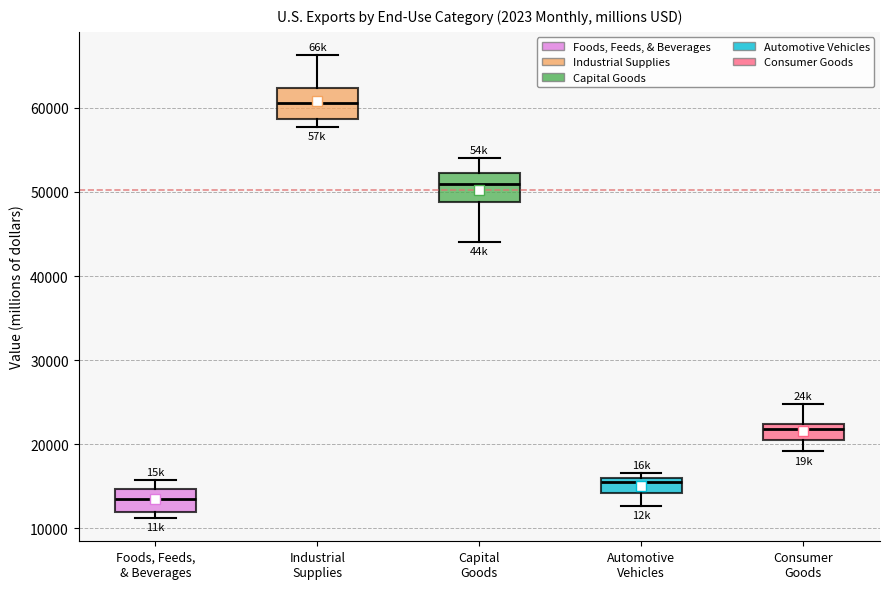

Reading left to right, transcribe this box plot: for each box, give where its median line is, the range the box spans, and where its two whiskers end, as read against the y-axis. The values are not printed on the chart, so give them approximately, as read against the axis.

Foods, Feeds, & Beverages: median 14000, box 12000 to 15000, whiskers 11000 to 16000
Industrial Supplies: median 61000, box 59000 to 62000, whiskers 58000 to 66000
Capital Goods: median 51000, box 49000 to 52000, whiskers 44000 to 54000
Automotive Vehicles: median 15000, box 14000 to 16000, whiskers 13000 to 17000
Consumer Goods: median 22000 (just below the box's upper edge), box 20000 to 22000, whiskers 19000 to 25000